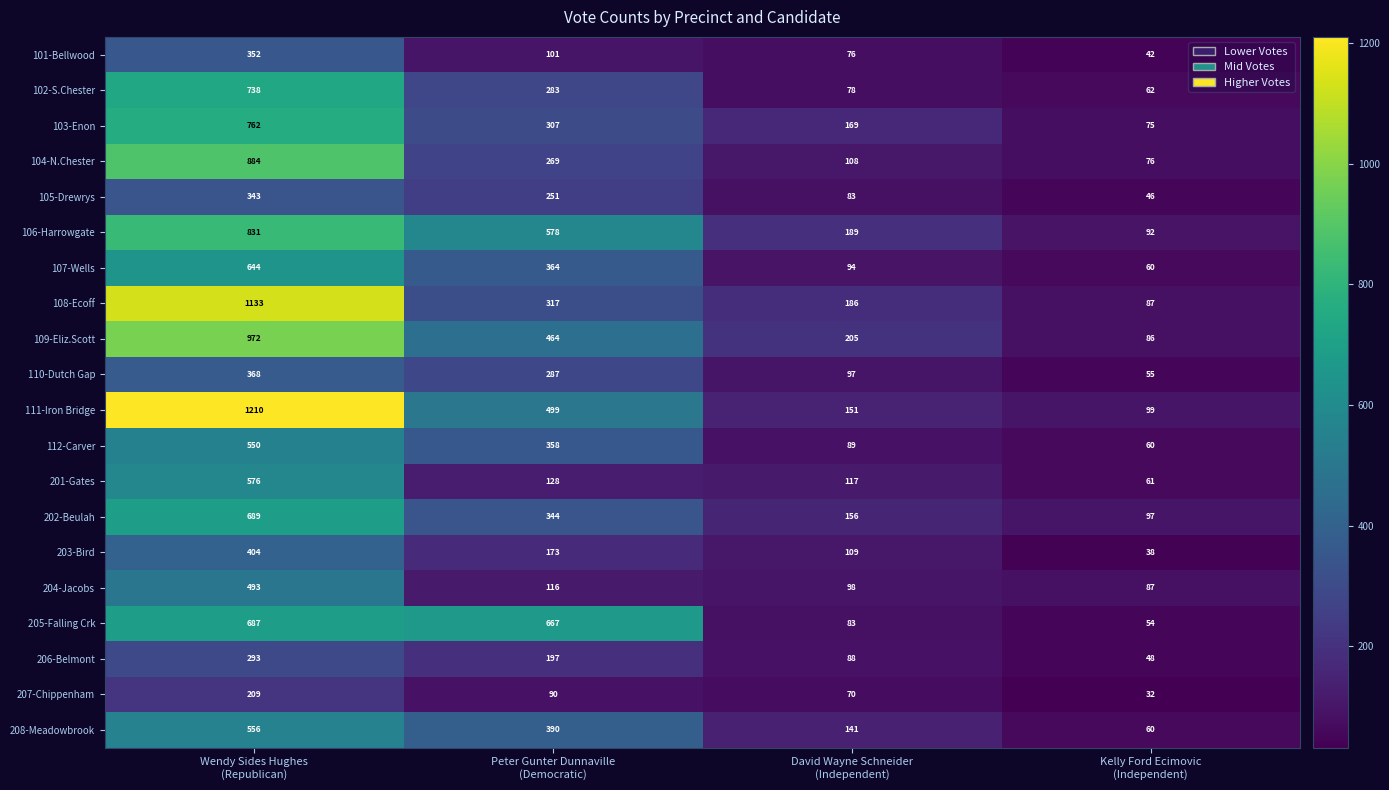

What is the sum of all 203-Bird values?

724